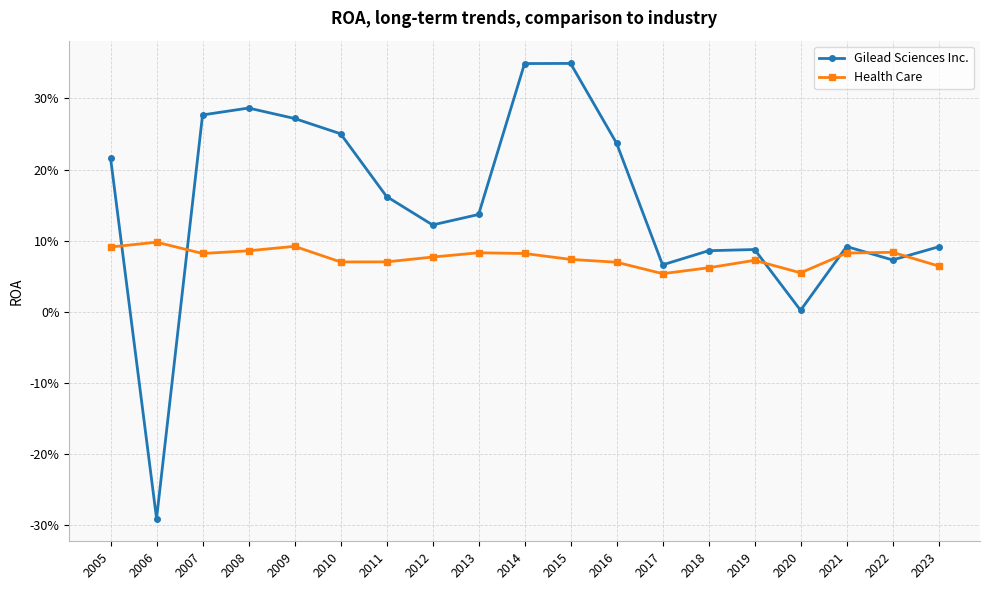

Is this an area chart (filled region under the line)?

No